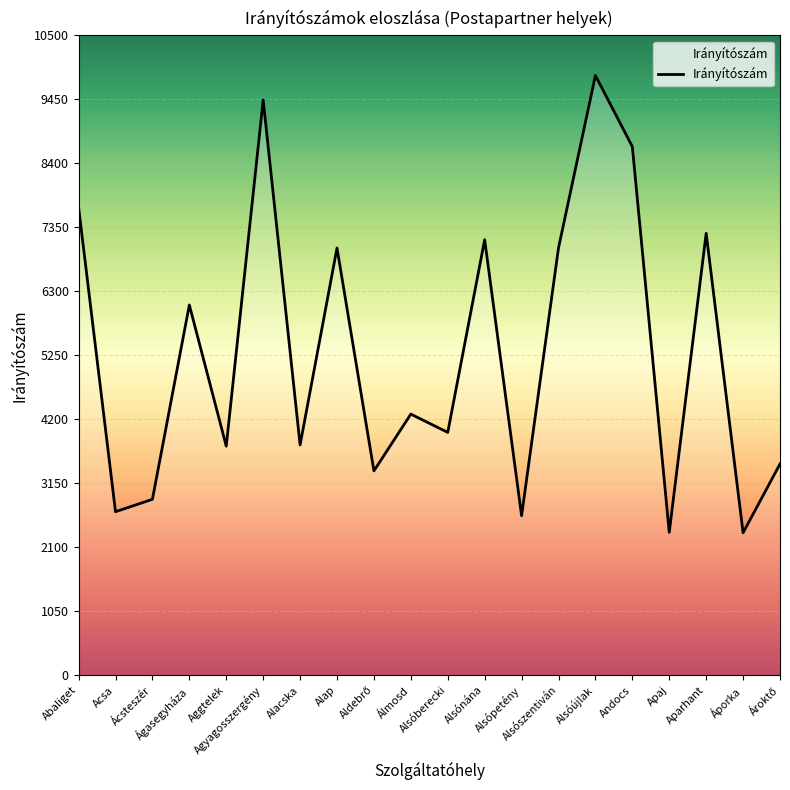

Approximately how many times larger is the value at Álmosd compared to Alsópetény?

1.6